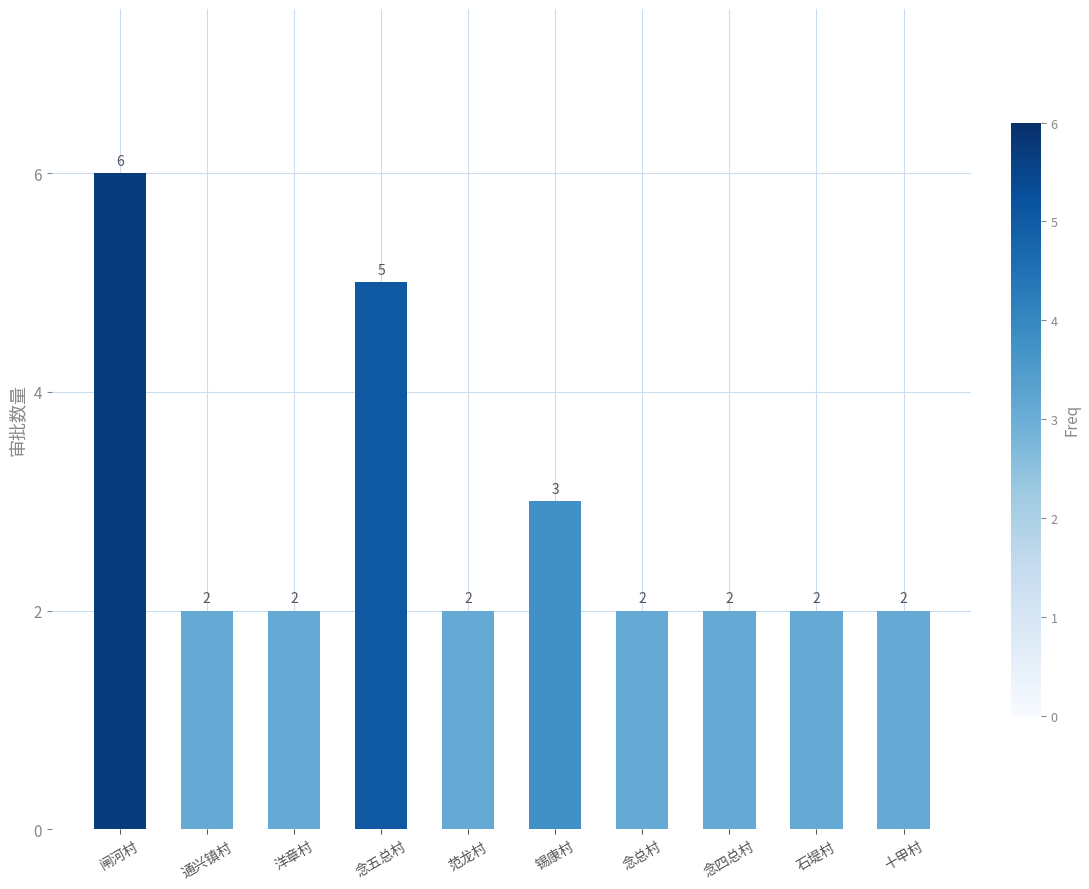

How many bars are there in total?

10